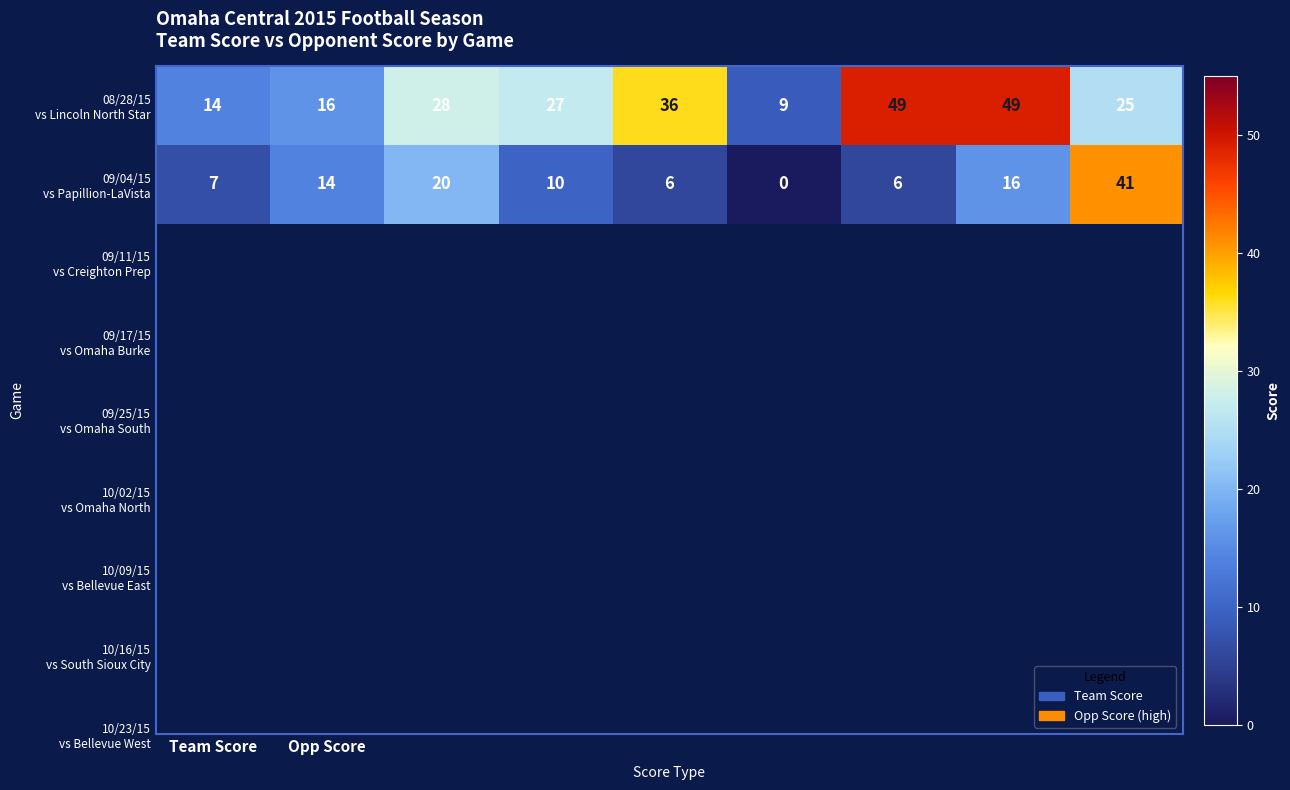

What is the maximum value shown in the chart?

49